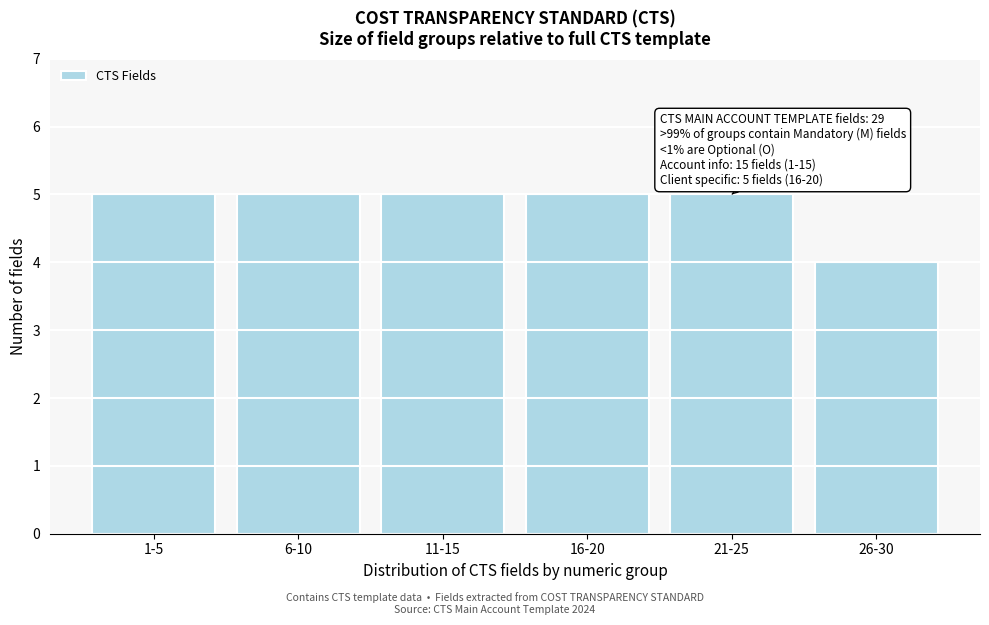

Reading right to left, extract all data points from this chart.

26-30=4	21-25=5	16-20=5	11-15=5	6-10=5	1-5=5